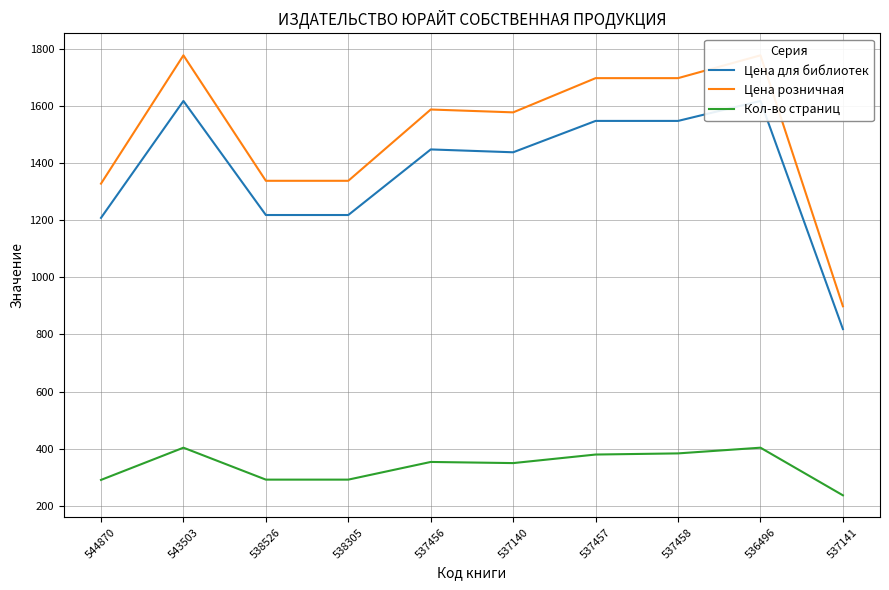

The Цена для библиотек series shows 1549 at 537458. True or false?

True